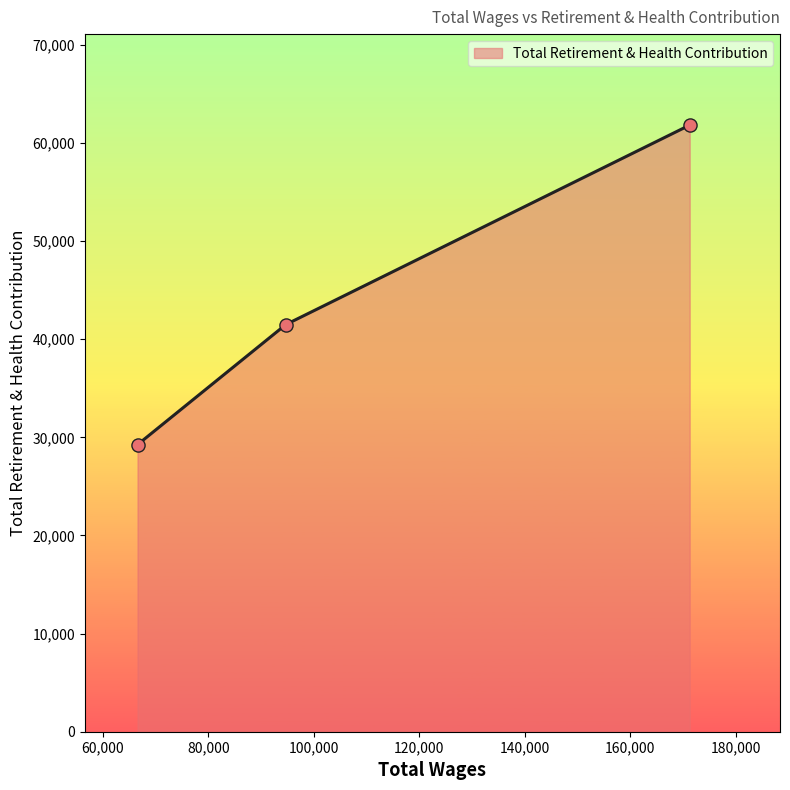

What is the maximum value shown in the chart?

61828